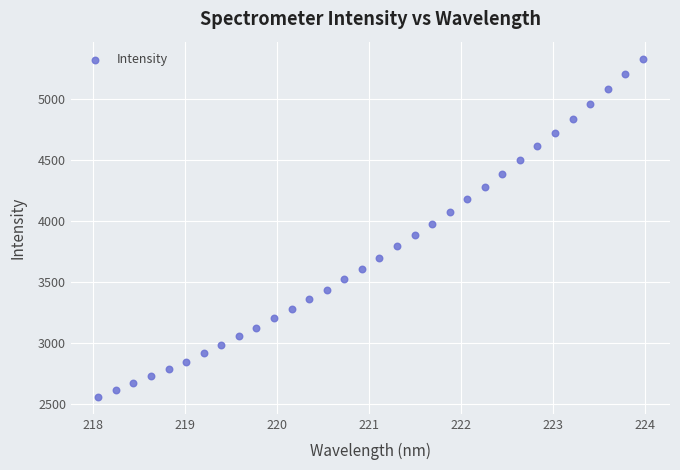

What is the range of X values (max minus min)?

5.9